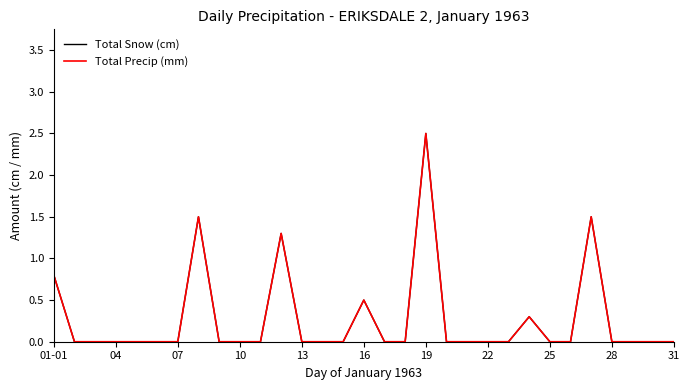

True or false: Total Precip (mm) and Total Snow (cm) intersect in this chart.

False